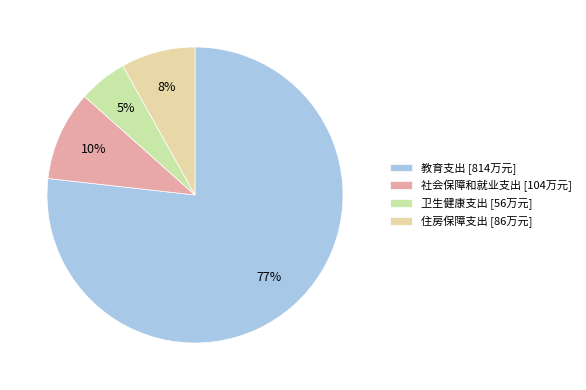

How many segments does this pie chart have?

4